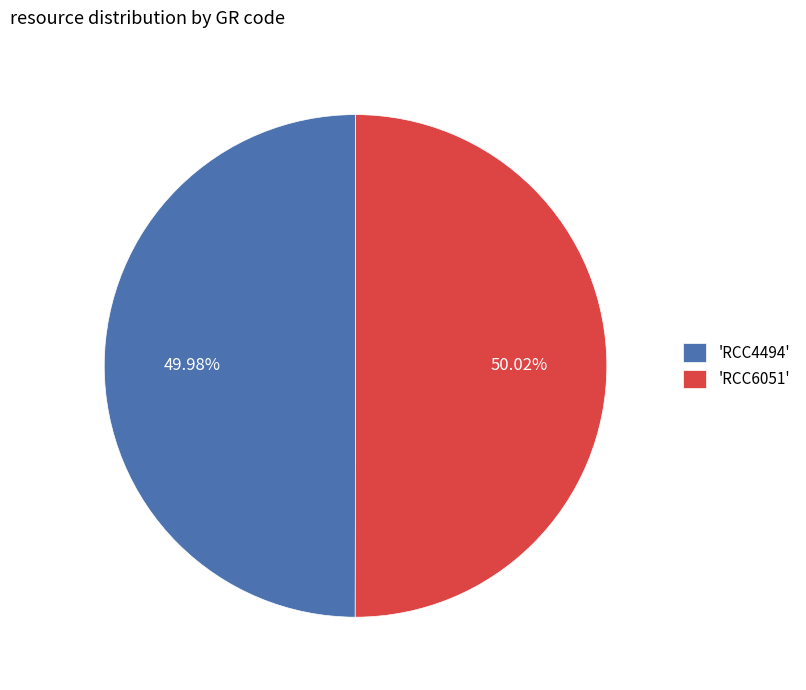

Approximately how many times larger is the value at 'RCC6051' compared to 'RCC4494'?

1.0